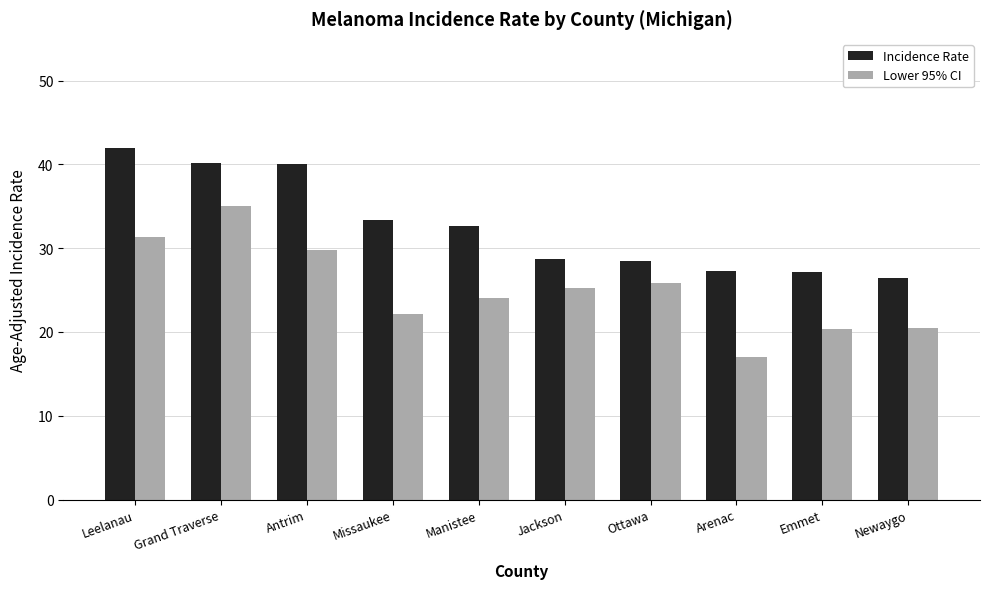

Is the value of Lower 95% CI at Antrim greater than the value of Incidence Rate at Jackson?

Yes